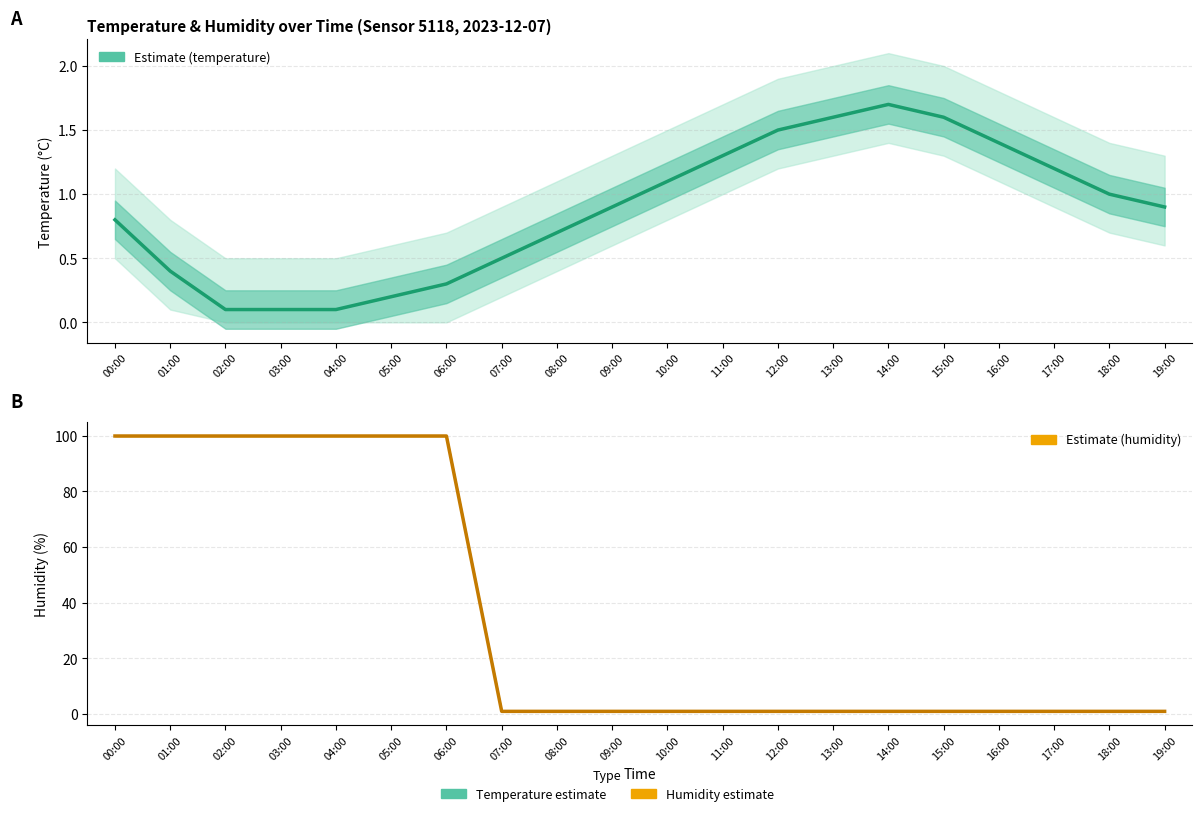

What are all the series names shown in the legend?

temperature, humidity